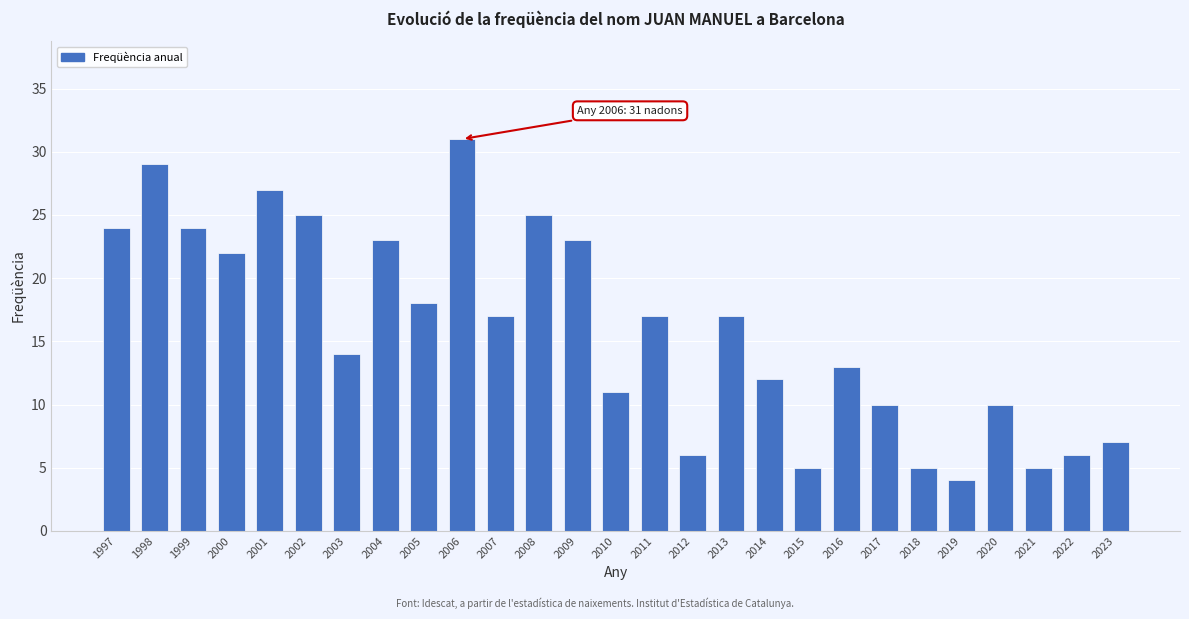

Reading left to right, transcribe all the data shown in this chart.

24	29	24	22	27	25	14	23	18	31	17	25	23	11	17	6	17	12	5	13	10	5	4	10	5	6	7